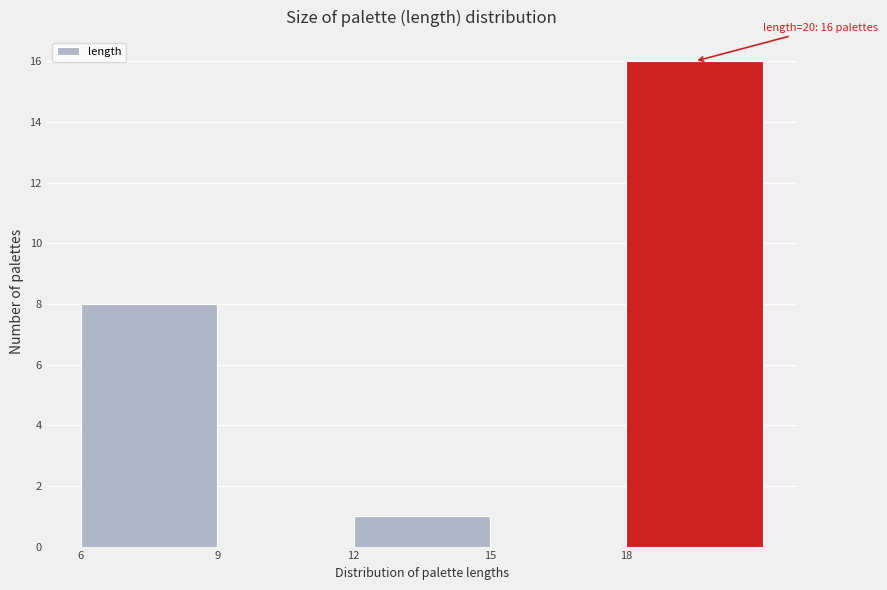

Over which range of the x-axis is the bar tallest?

18 to 21